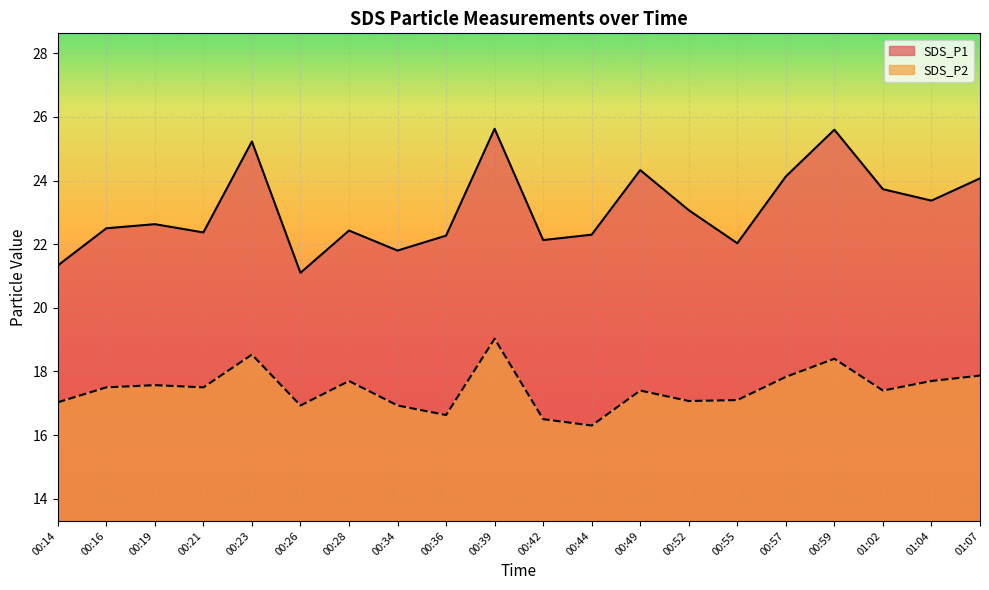

True or false: SDS_P1 has a value of 21.1 at 00:26.

True